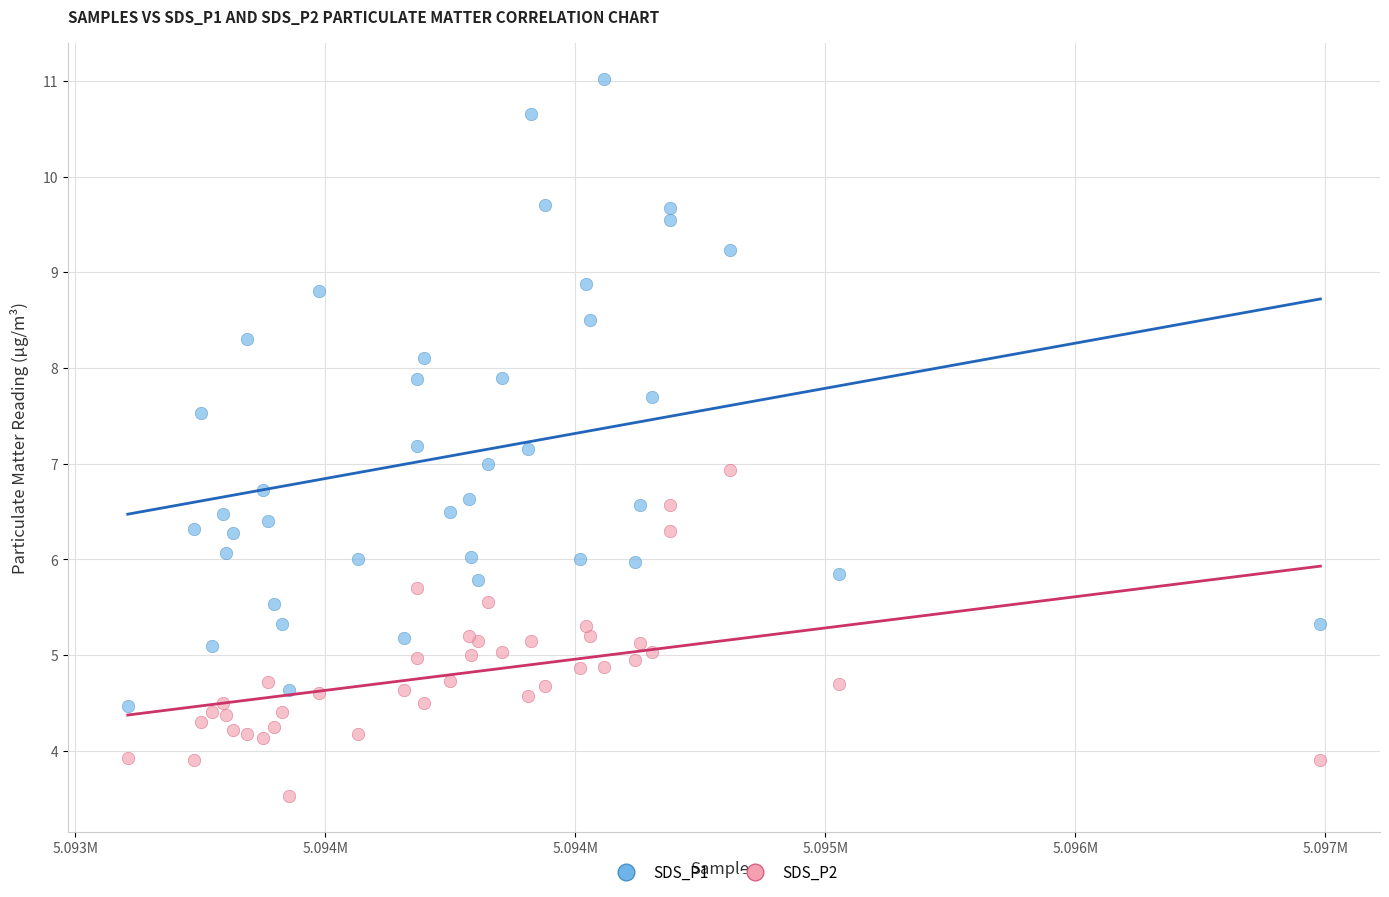

Which series contains the highest Y value?

SDS_P1